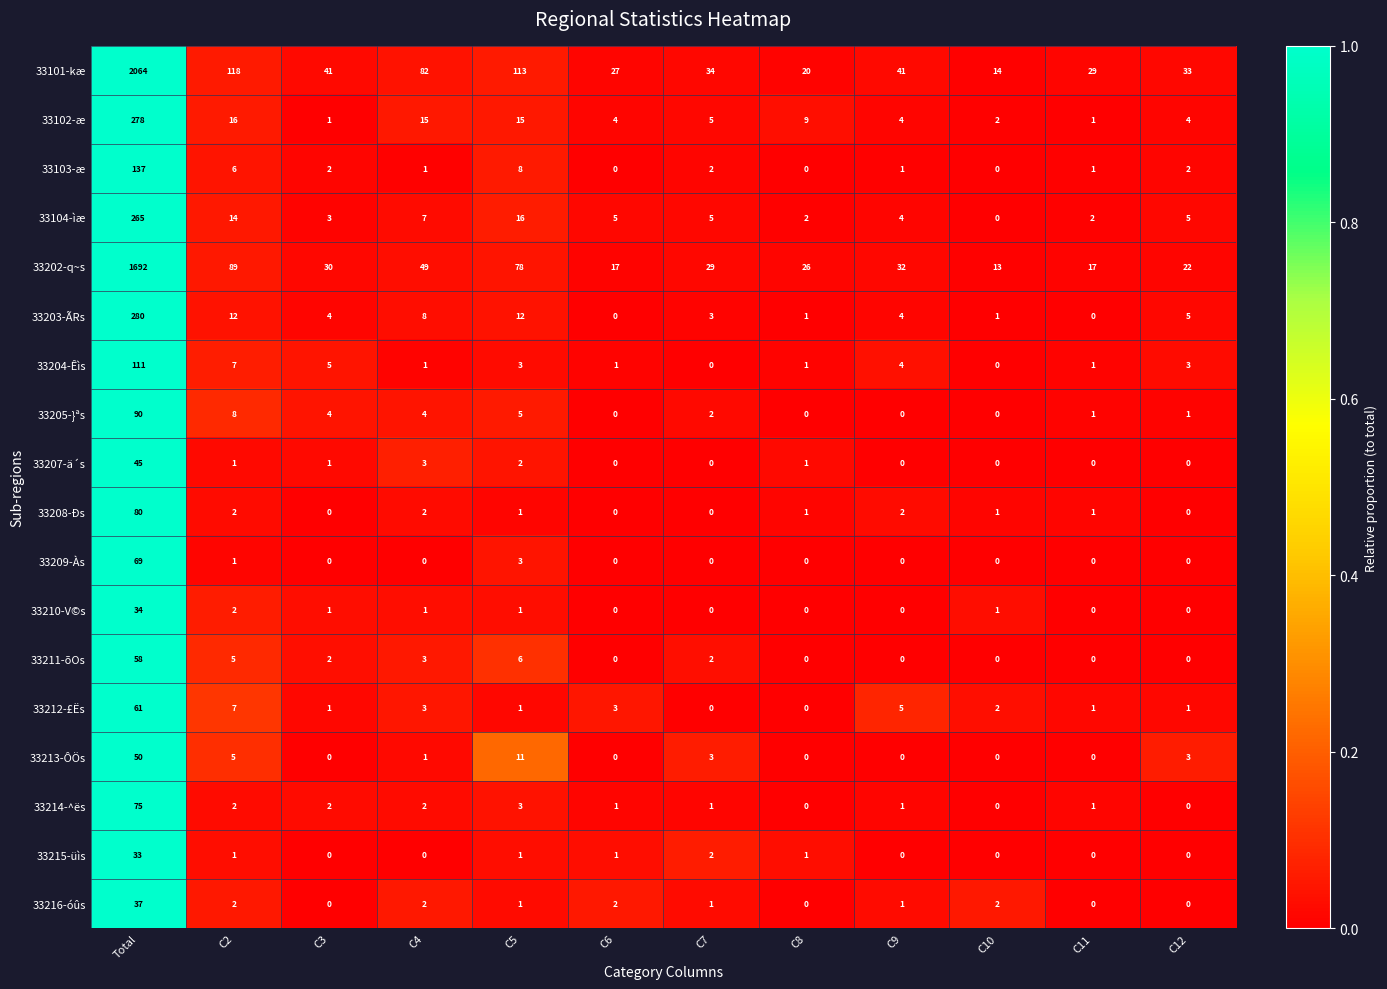

Which category has the highest value in the 33102-æ series?

Total